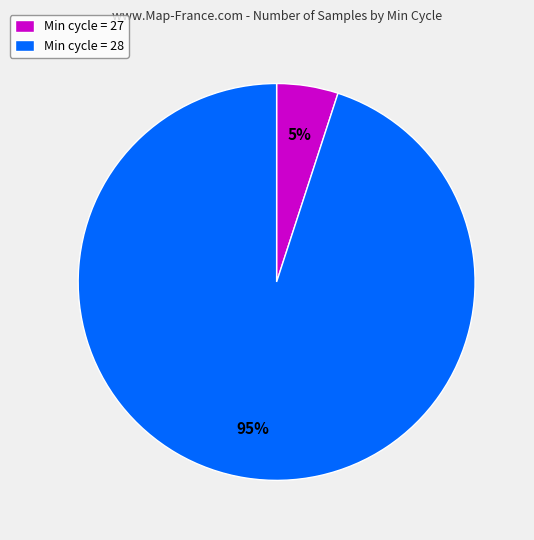

True or false: Min cycle = 27 accounts for 5% of the total.

True